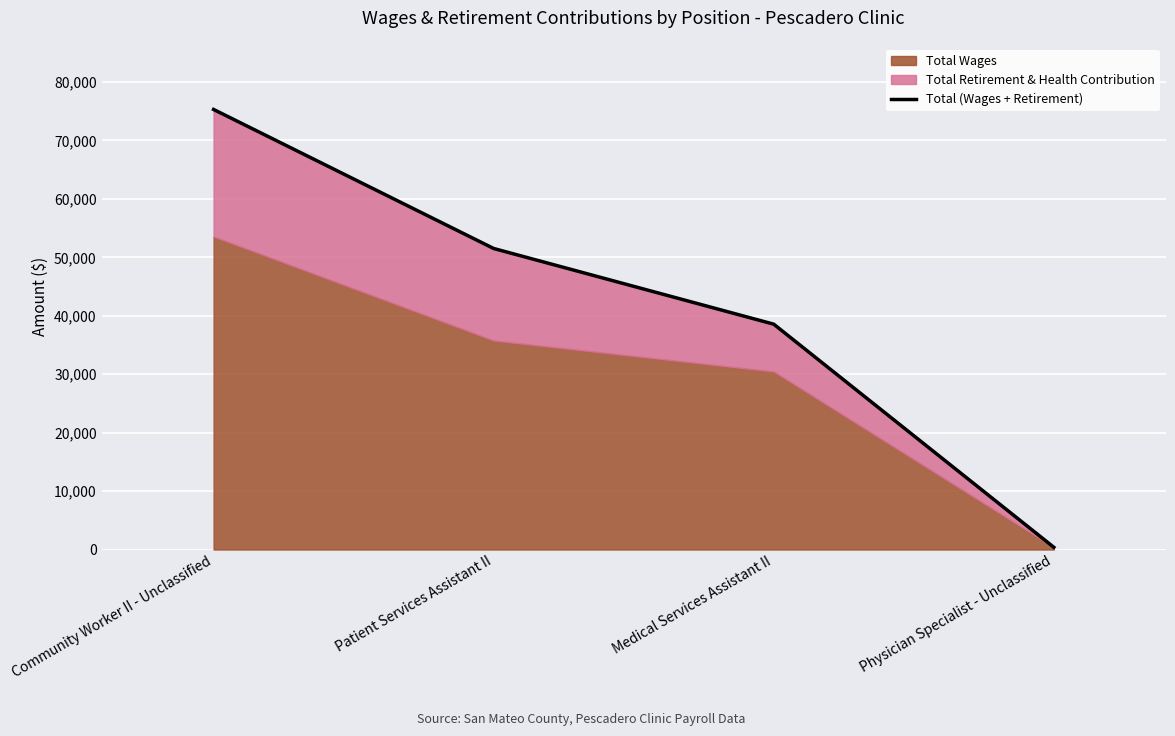

Which category has the lowest value across all series?

Physician Specialist - Unclassified